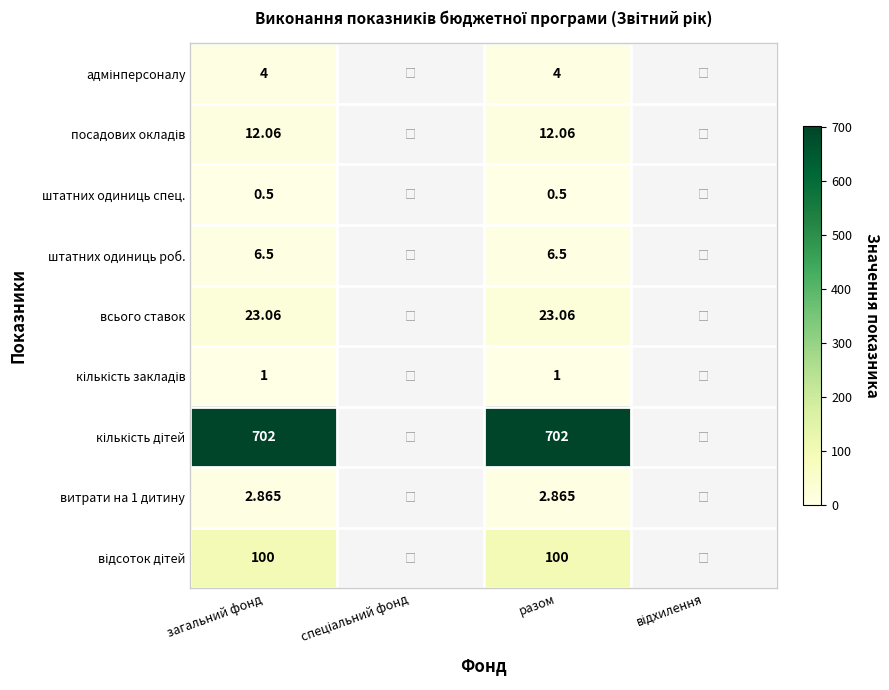

At which category does the chart reach its peak across all series?

загальний фонд